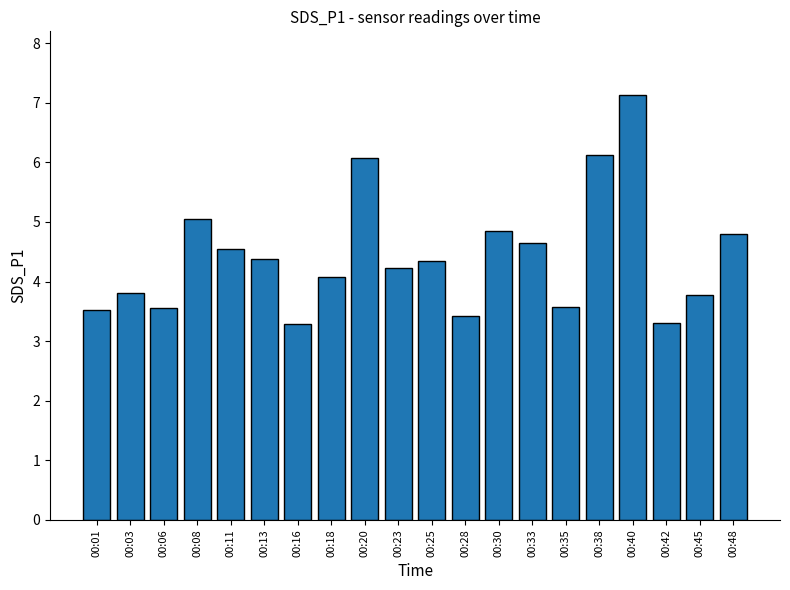

Is it true that the value at 00:01 is 6.1?

False